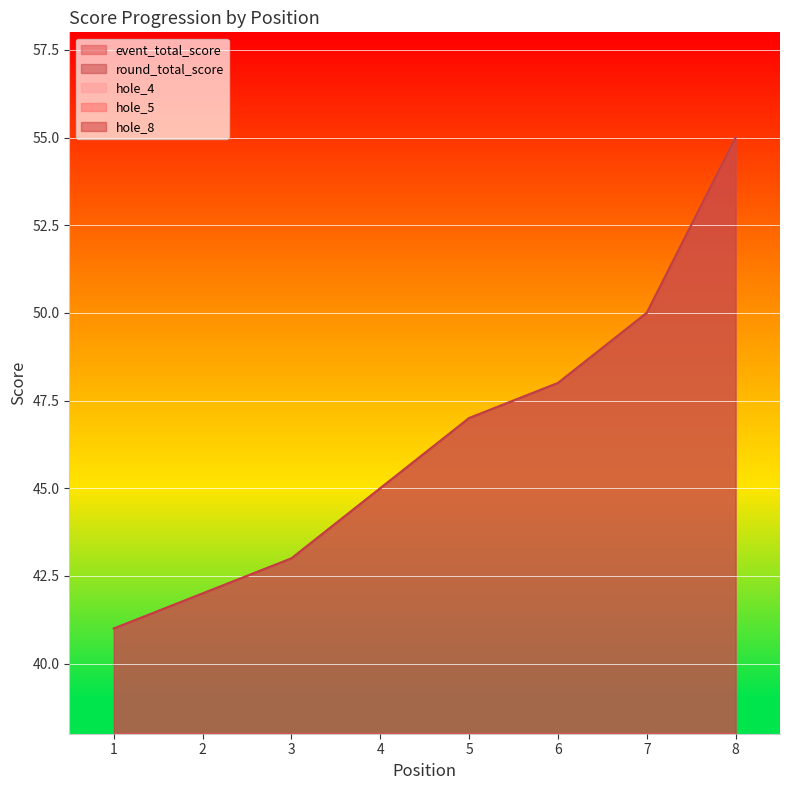

Reading left to right, extract all data points from this chart.

event_total_score: 1=41	2=42	3=43	4=45	5=47	6=48	7=50	8=55
round_total_score: 1=41	2=42	3=43	4=45	5=47	6=48	7=50	8=55
hole_4: 1=3	2=3	3=3	4=2	5=3	6=3	7=3	8=4
hole_5: 1=2	2=2	3=3	4=2	5=2	6=3	7=2	8=4
hole_8: 1=2	2=2	3=2	4=3	5=3	6=2	7=3	8=4